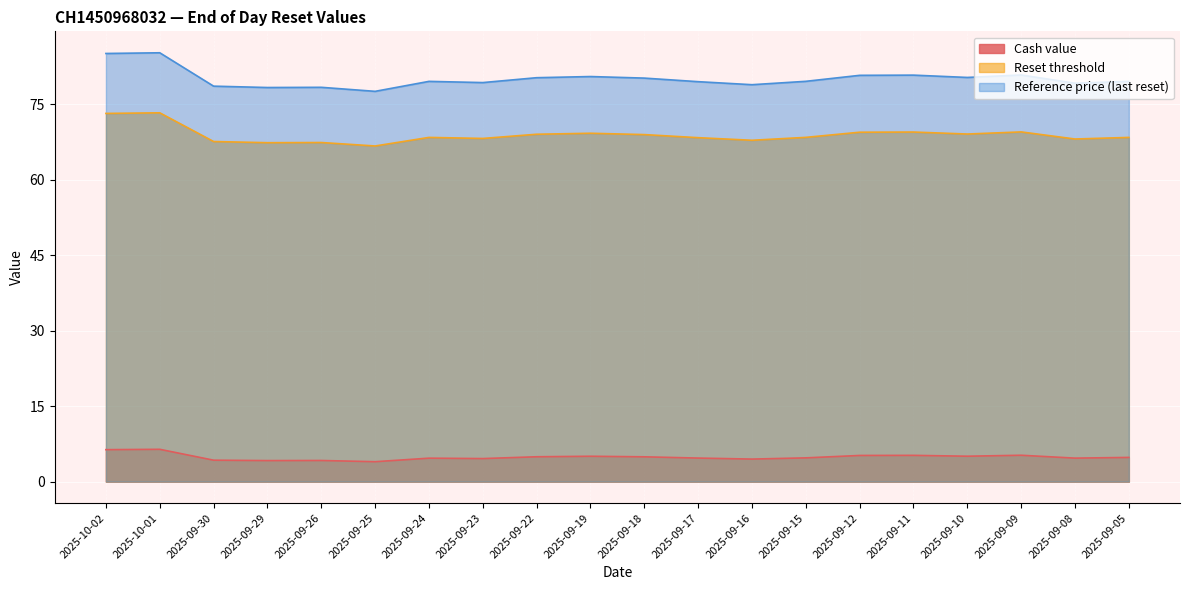

In Cash value, how many points are higher than both neighbors (excluding endpoints)?

6